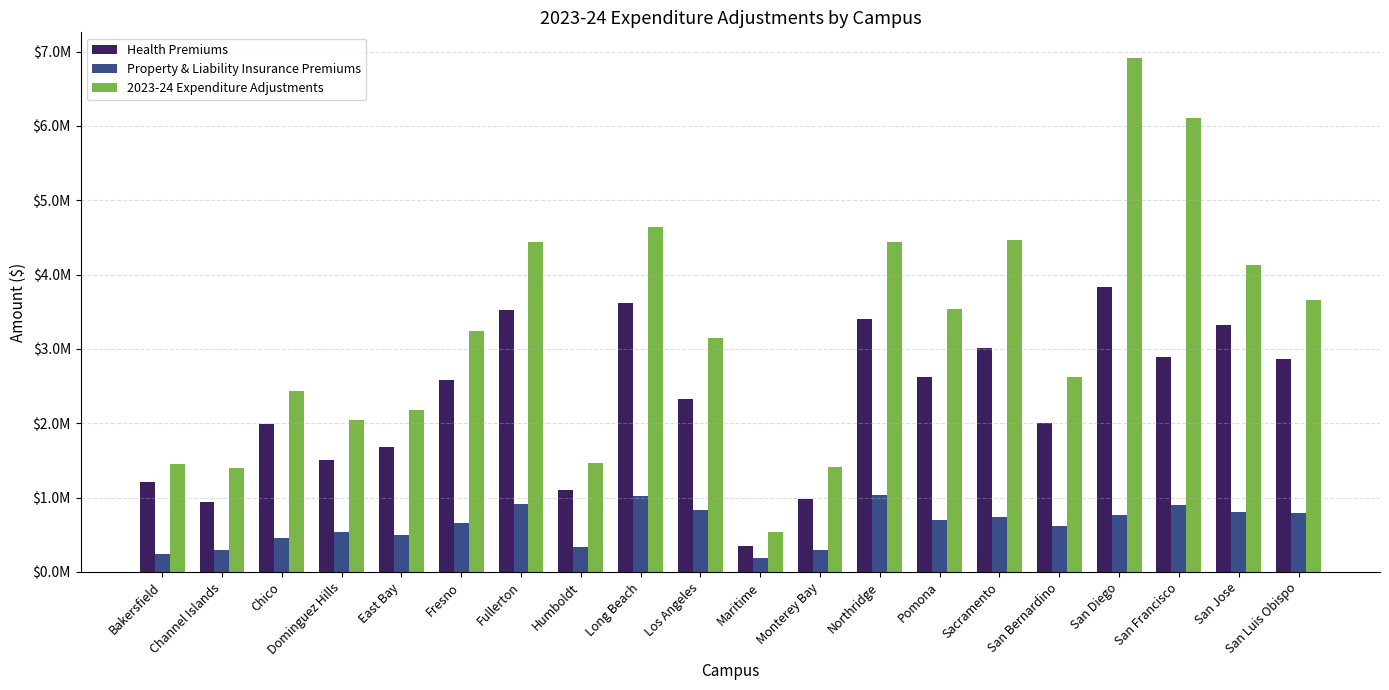

What are all the series names shown in the legend?

Health Premiums, Property & Liability Insurance Premiums, 2023-24 Expenditure Adjustments